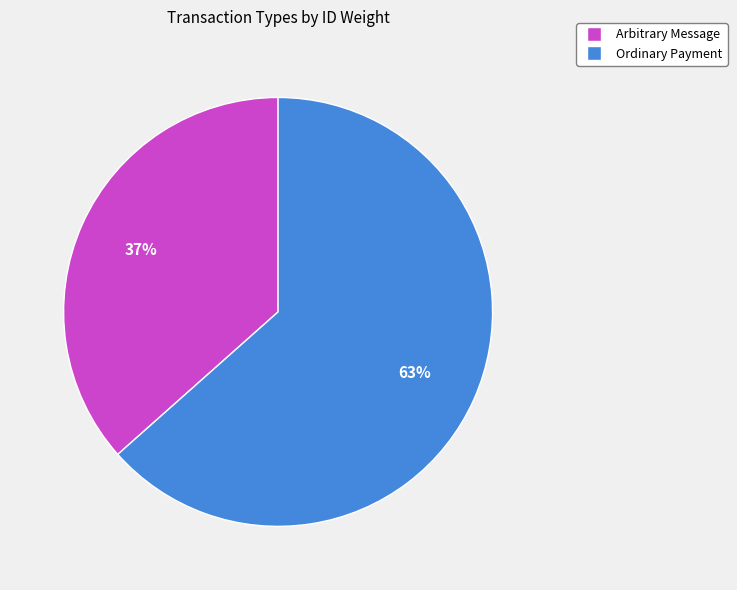

How many segments does this pie chart have?

2